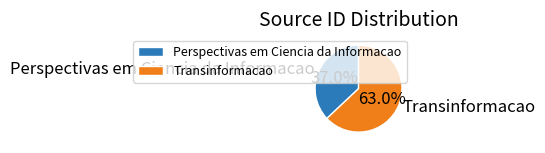

True or false: Transinformacao accounts for 77% of the total.

False